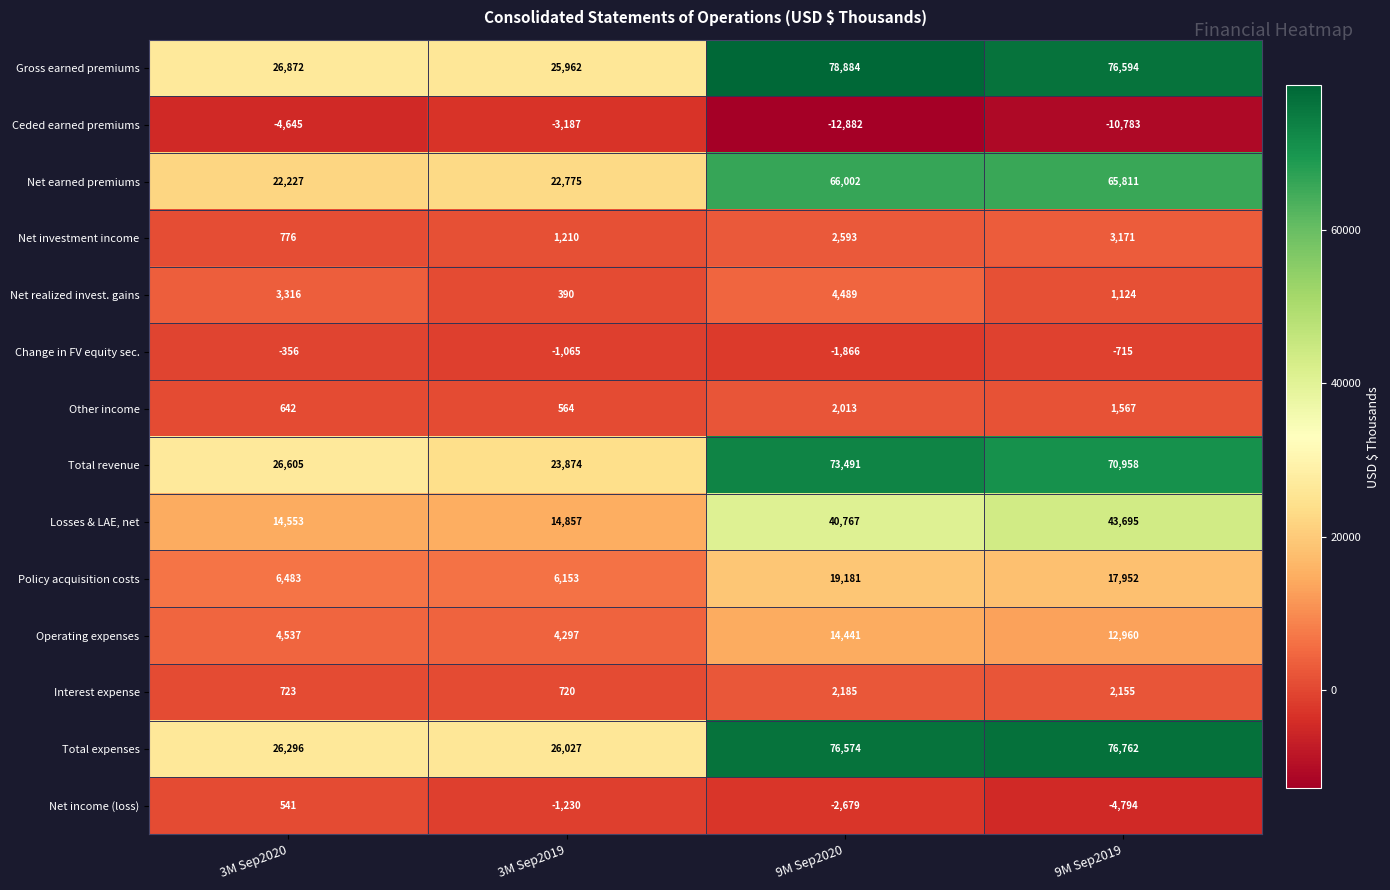

What is the total value across all series at 3M Sep2019?

121347